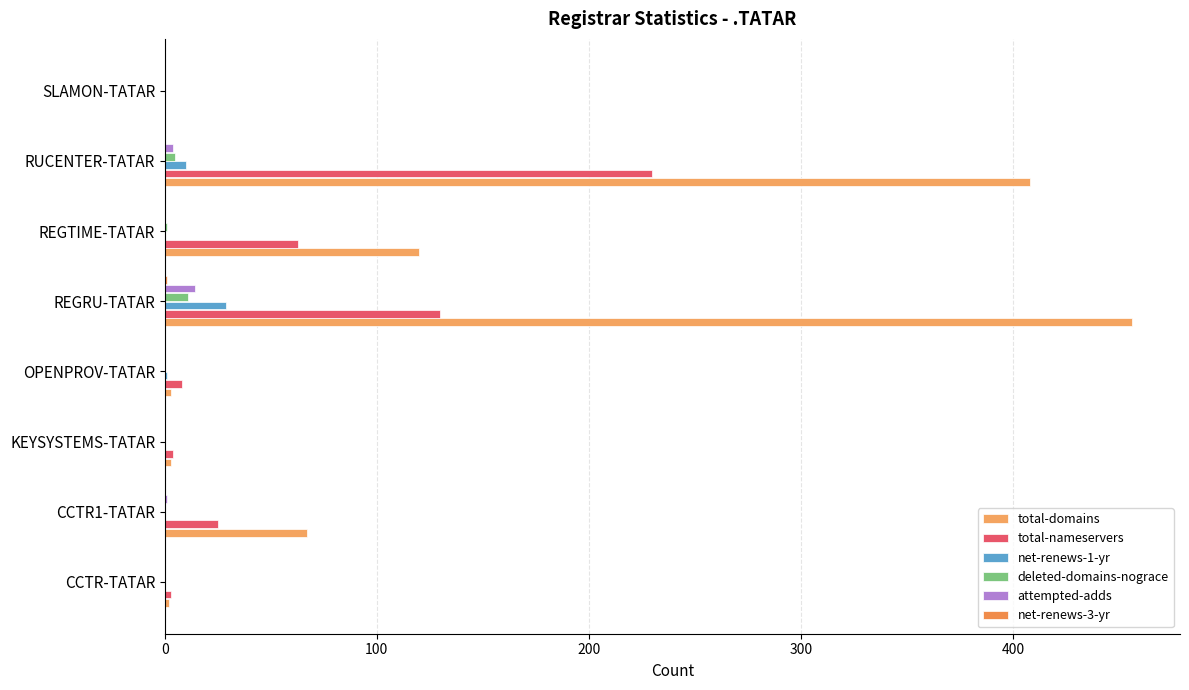

What position from the right is CCTR-TATAR?

8